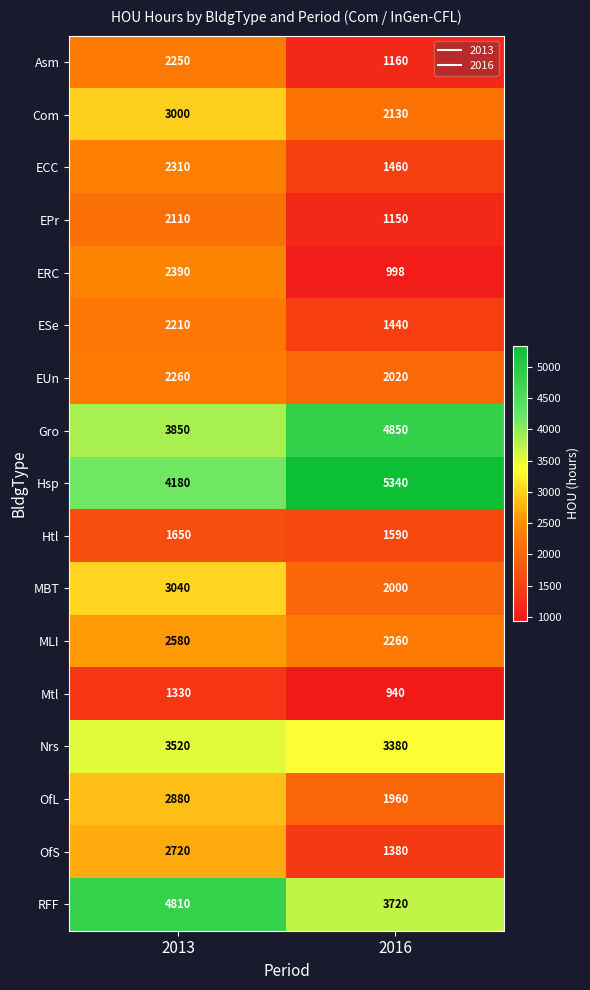

Which category has the lowest value across all series?

2016